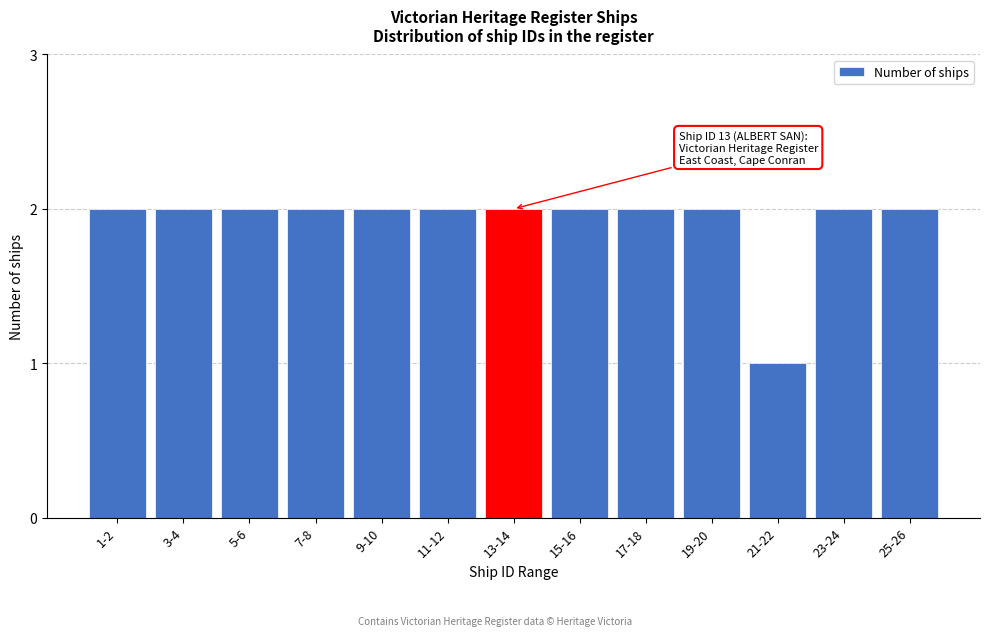

Reading right to left, list all the values displayed in this chart.

2	2	1	2	2	2	2	2	2	2	2	2	2